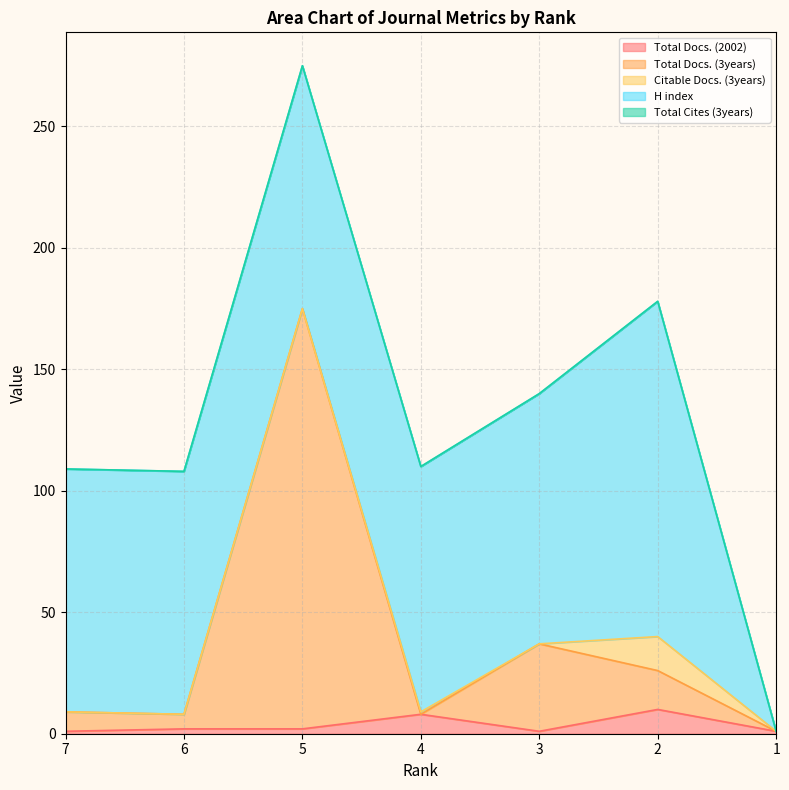

At which label is Total Docs. (3years) closest to 86?

3